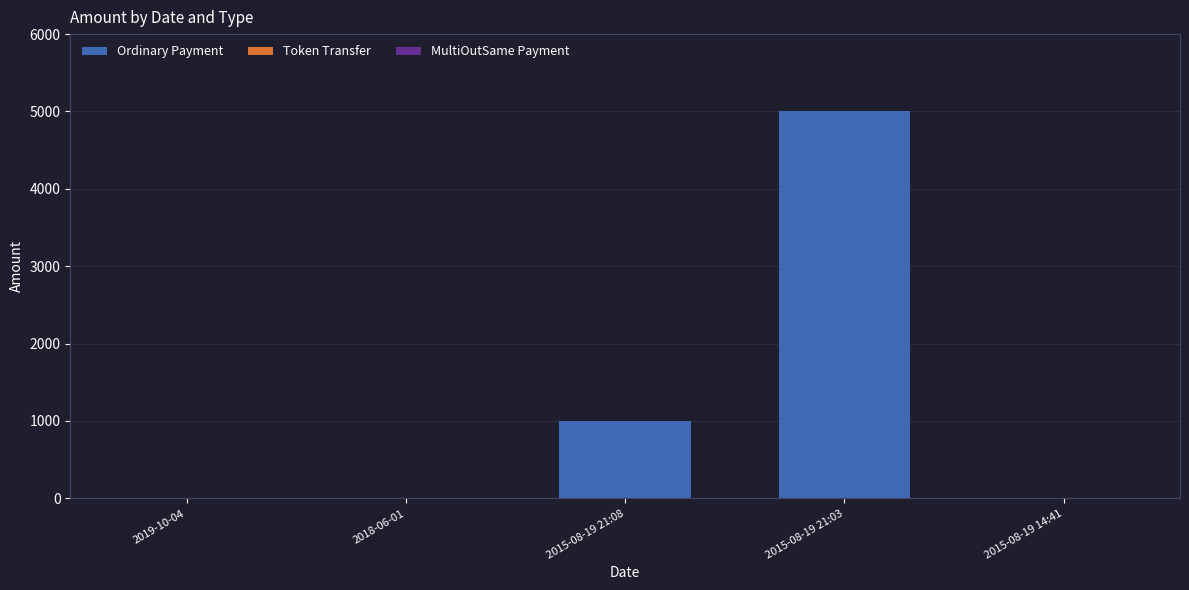

Does the chart contain stacked bars?

Yes